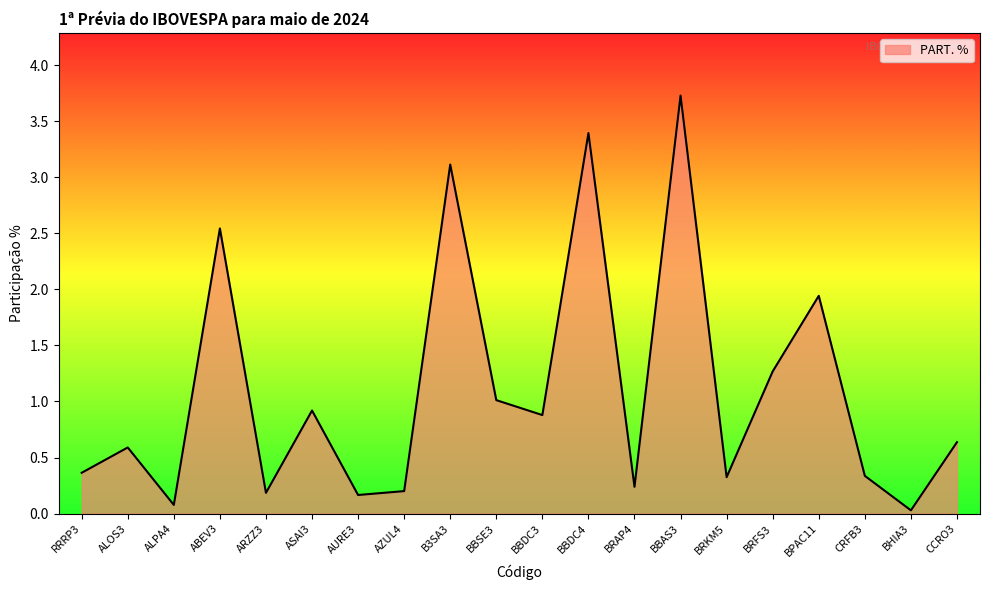

Where is the first local maximum?

ALOS3